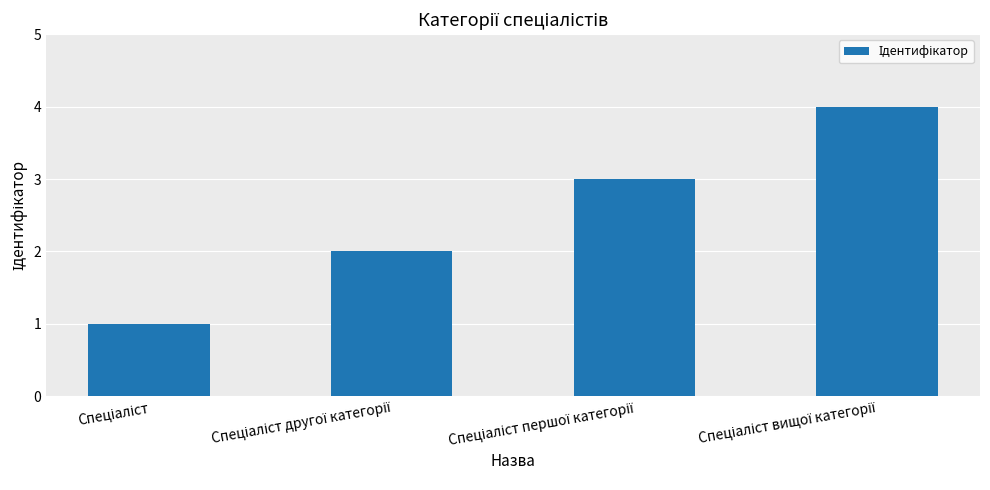

How many data points are less than 3?

2